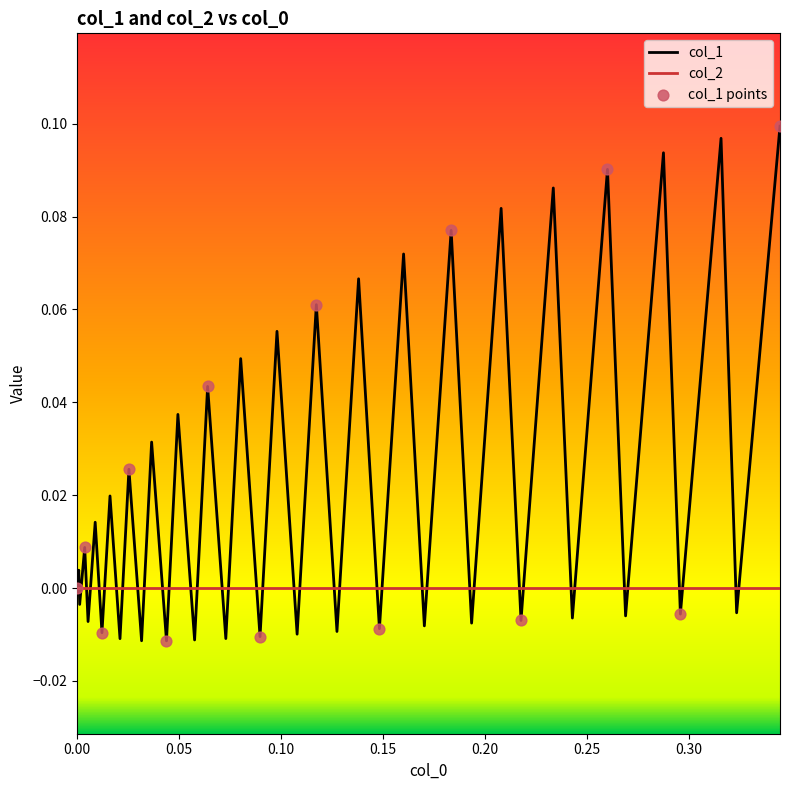

Which series has the widest spread of values?

col_1